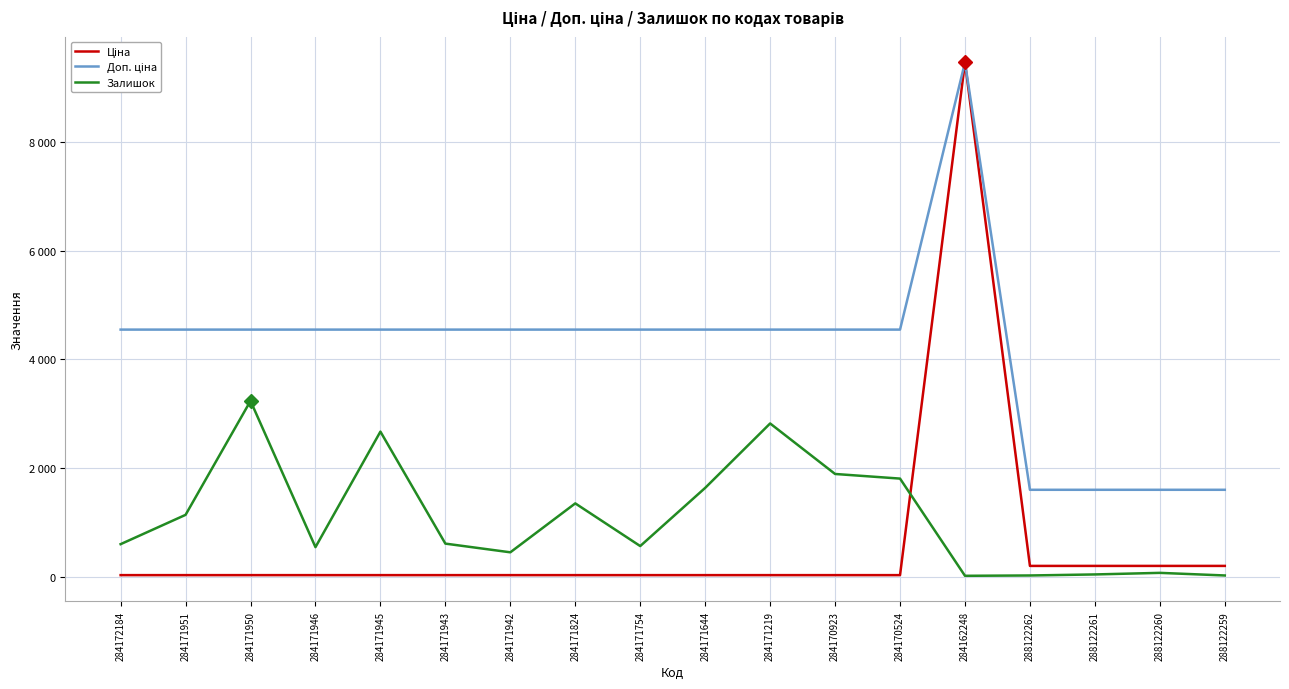

Is this an area chart (filled region under the line)?

No